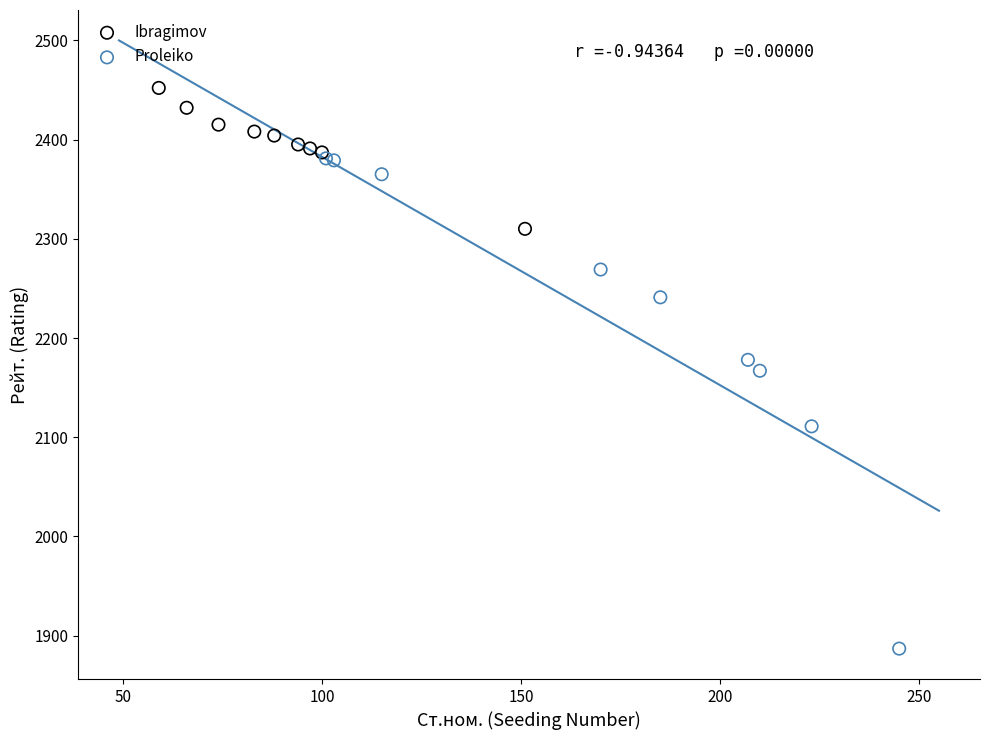

Which series contains the lowest Y value?

Proleiko